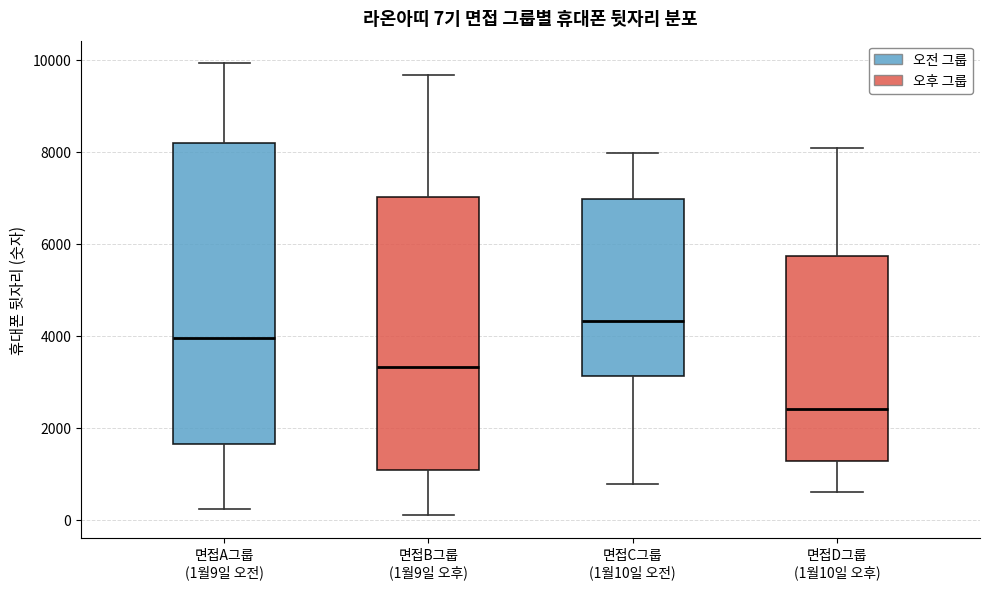

Comparing the boxes themselves (not the whiskers), which one is the tallest?

면접A그룹 (1월9일 오전)